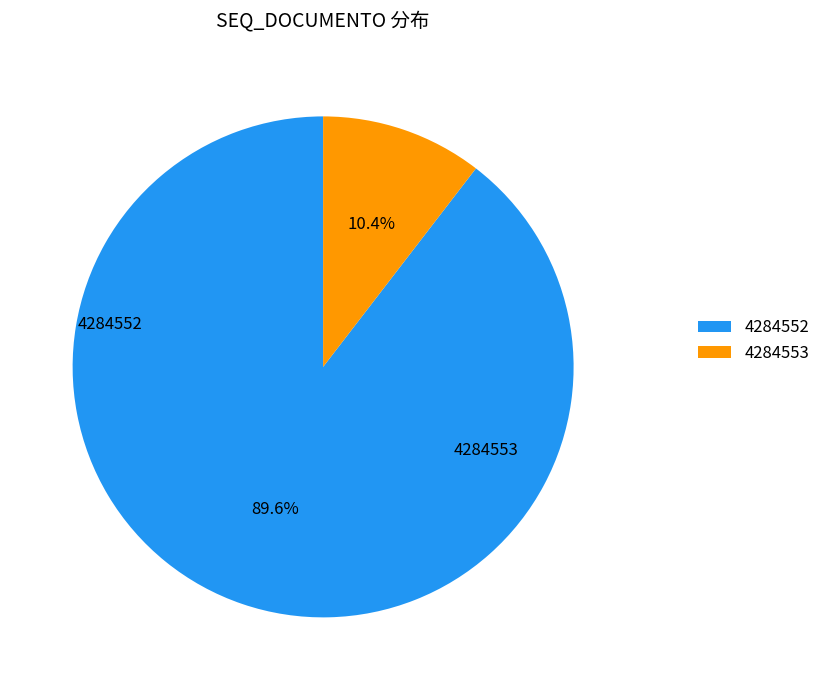

Count the number of slices in the pie.

2